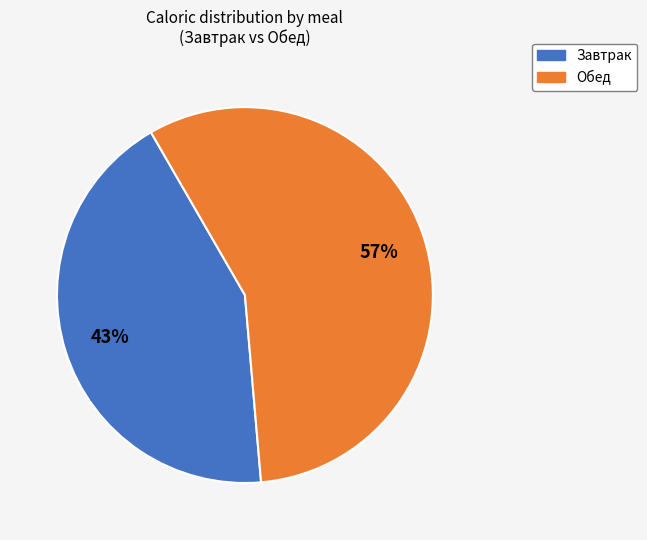

The Обед slice represents 57% of the pie. True or false?

True